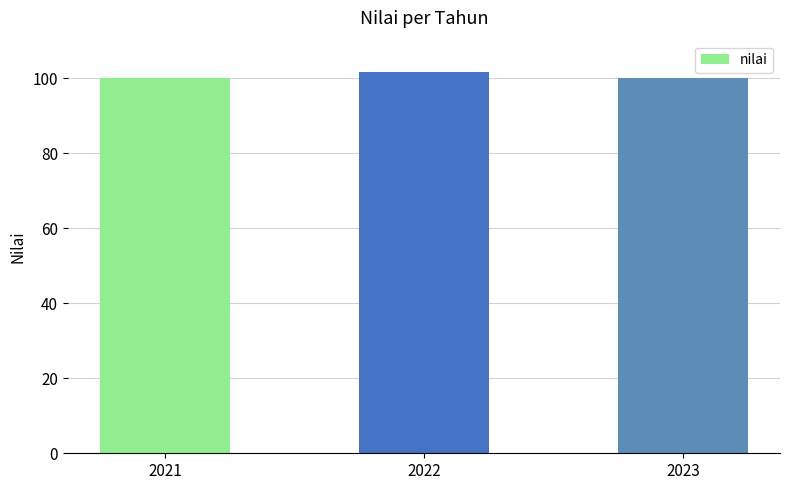

How many series are shown in this chart?

1